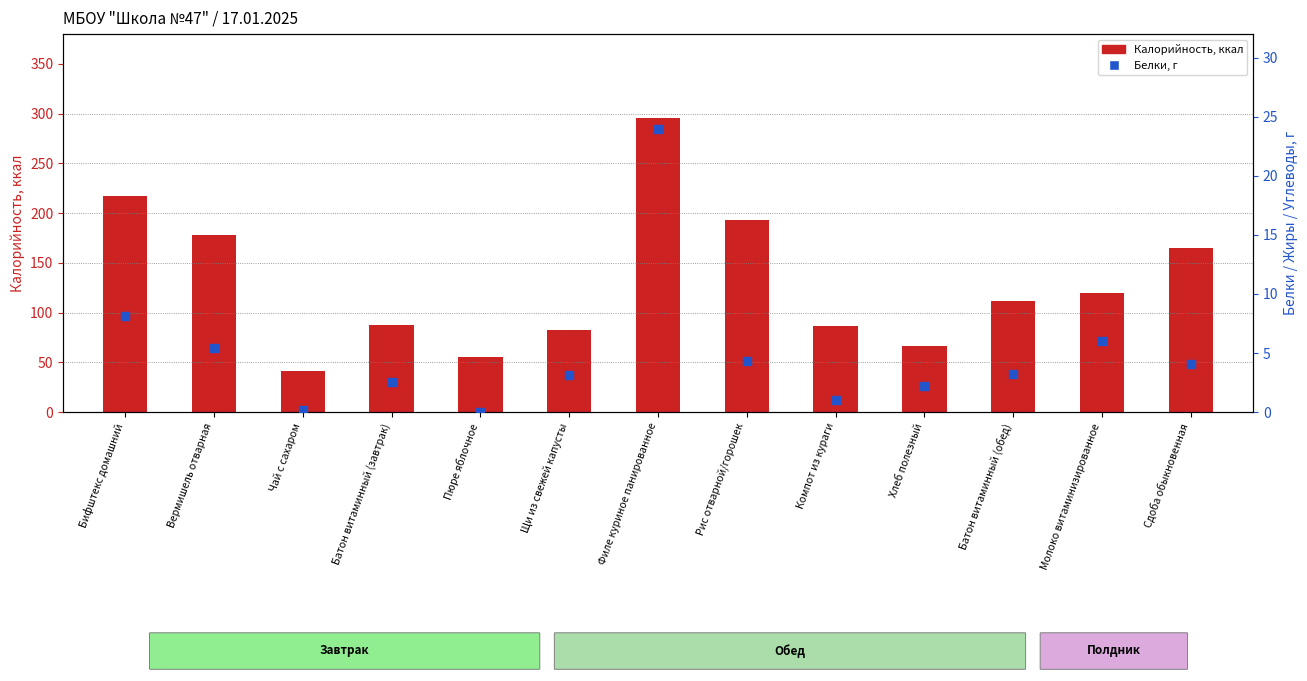

At which category is the sum across all series the highest?

Филе куриное панированное